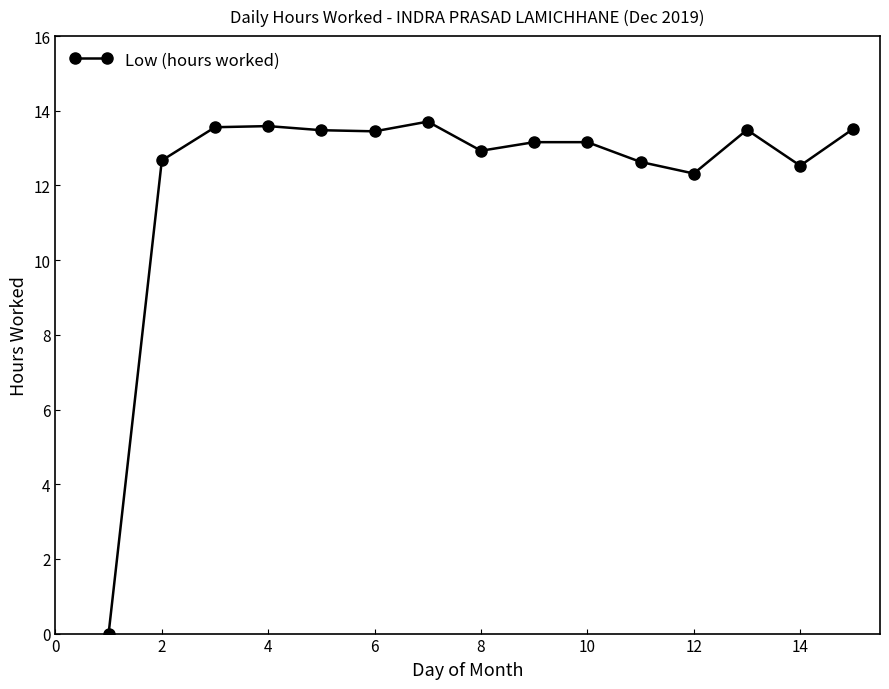

What is the value of the 8th point from the left?

12.9